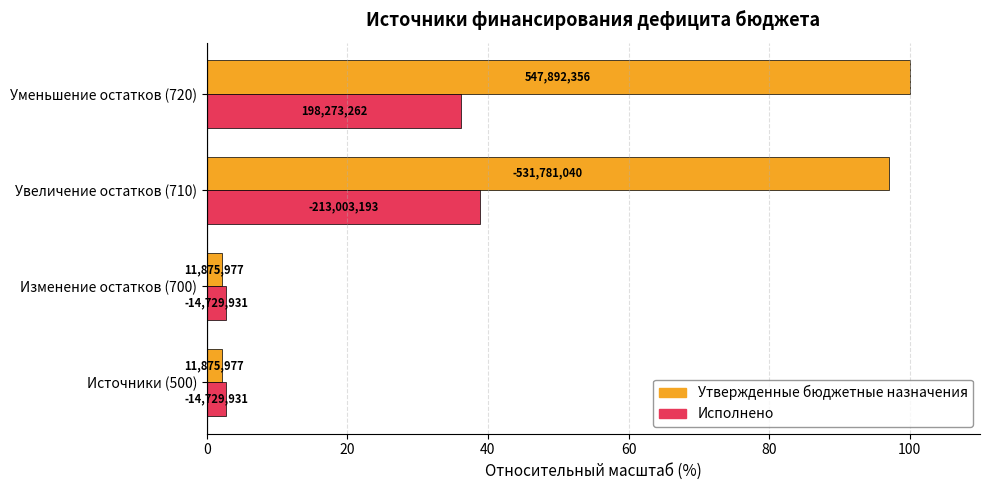

What are all the series names shown in the legend?

Утвержденные бюджетные назначения, Исполнено